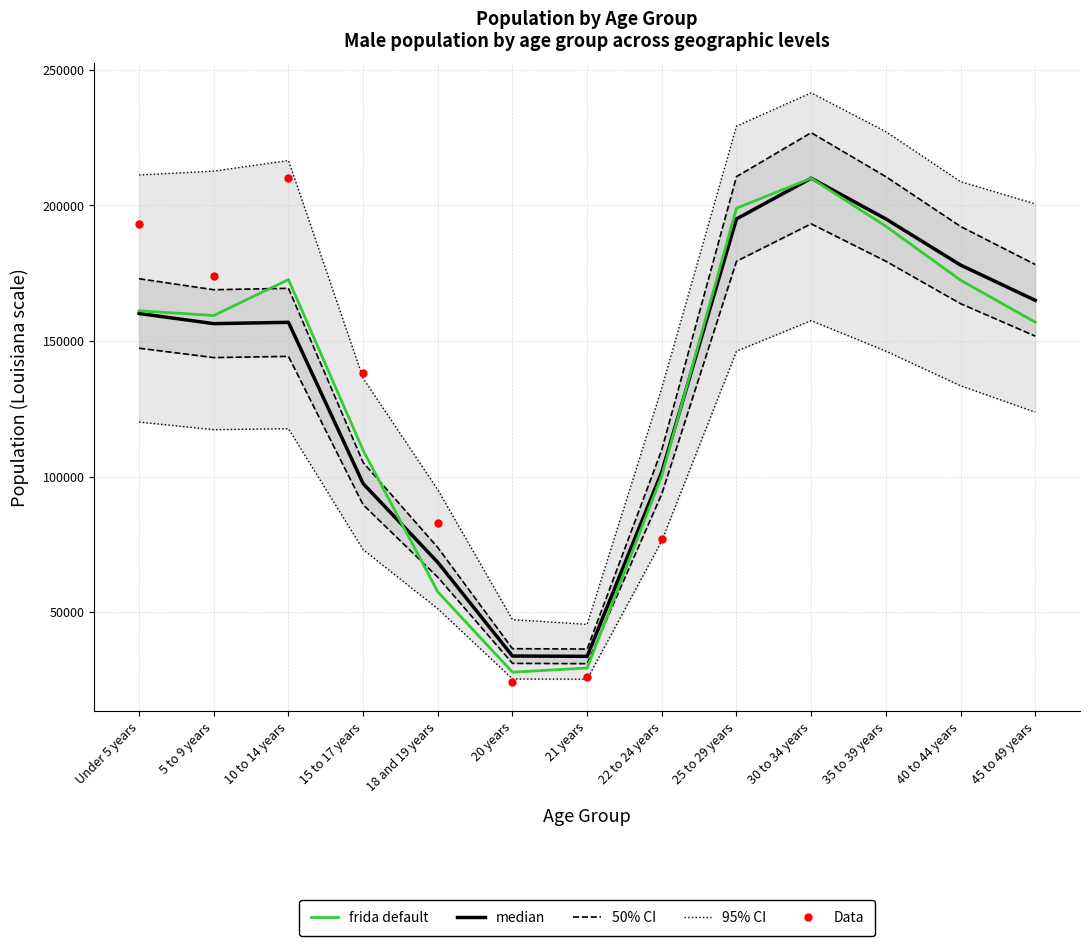

What is the total value across all series at Under 5 years?

545292.7